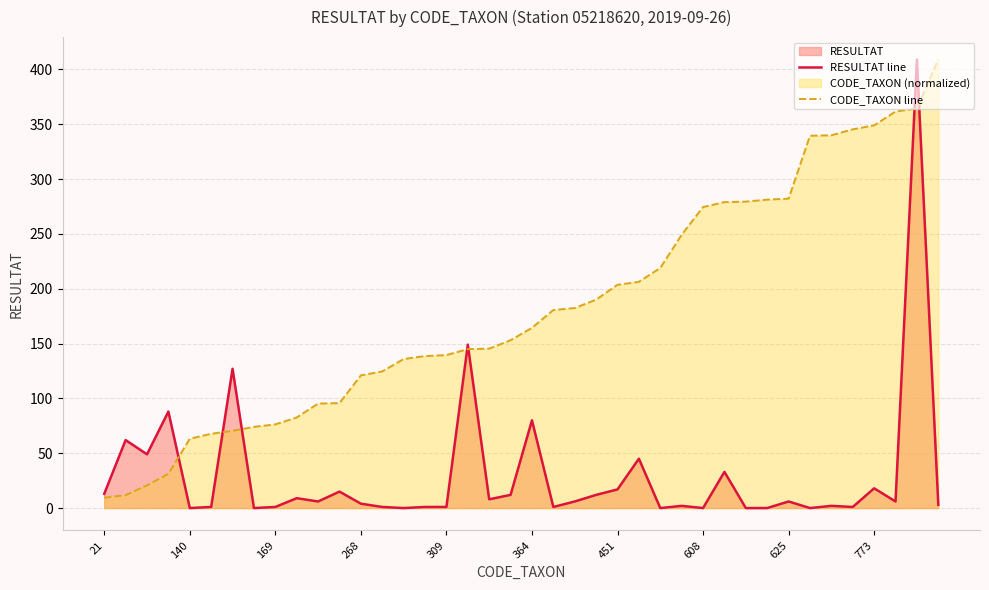

Which series has the largest total across all categories?

CODE_TAXON line